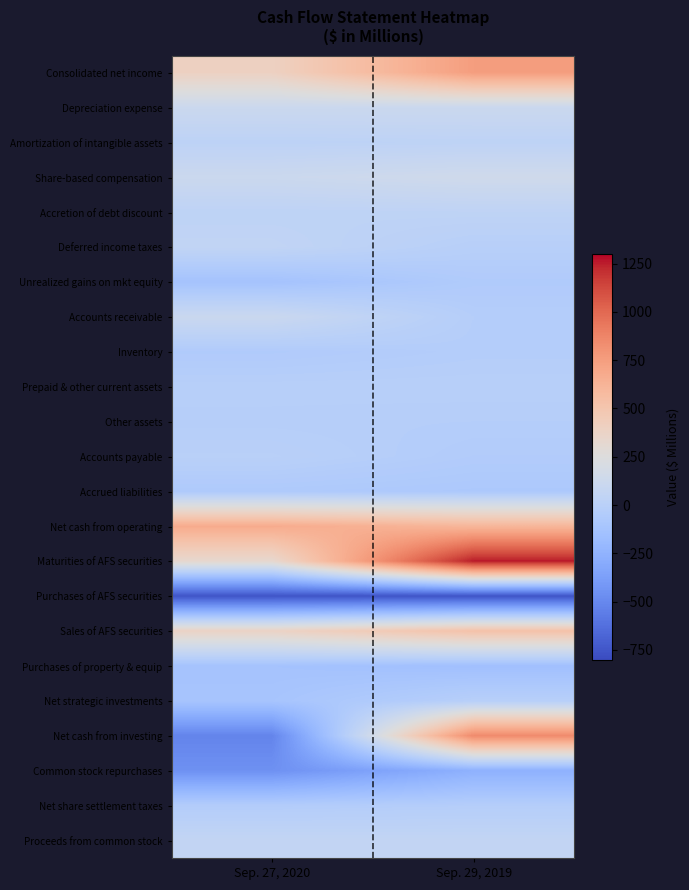

Reading left to right, list all the values displayed in this chart.

Consolidated net income: Sep. 27, 2020=399	Sep. 29, 2019=751
Depreciation expense: Sep. 27, 2020=114	Sep. 29, 2019=113
Amortization of intangible assets: Sep. 27, 2020=23	Sep. 29, 2019=30
Share-based compensation: Sep. 27, 2020=116	Sep. 29, 2019=145
Accretion of debt discount: Sep. 27, 2020=29	Sep. 29, 2019=36
Deferred income taxes: Sep. 27, 2020=50	Sep. 29, 2019=-13
Unrealized gains on mkt equity: Sep. 27, 2020=-128	Sep. 29, 2019=-57
Accounts receivable: Sep. 27, 2020=108	Sep. 29, 2019=-29
Inventory: Sep. 27, 2020=-56	Sep. 29, 2019=-33
Prepaid & other current assets: Sep. 27, 2020=-15	Sep. 29, 2019=-14
Other assets: Sep. 27, 2020=-25	Sep. 29, 2019=-29
Accounts payable: Sep. 27, 2020=-2	Sep. 29, 2019=-46
Accrued liabilities: Sep. 27, 2020=-68	Sep. 29, 2019=-81
Net cash from operating: Sep. 27, 2020=674	Sep. 29, 2019=608
Maturities of AFS securities: Sep. 27, 2020=327	Sep. 29, 2019=1262
Purchases of AFS securities: Sep. 27, 2020=-757	Sep. 29, 2019=-760
Sales of AFS securities: Sep. 27, 2020=379	Sep. 29, 2019=528
Purchases of property & equip: Sep. 27, 2020=-127	Sep. 29, 2019=-152
Net strategic investments: Sep. 27, 2020=-112	Sep. 29, 2019=-15
Net cash from investing: Sep. 27, 2020=-520	Sep. 29, 2019=849
Common stock repurchases: Sep. 27, 2020=-455	Sep. 29, 2019=-261
Net share settlement taxes: Sep. 27, 2020=-41	Sep. 29, 2019=-30
Proceeds from common stock: Sep. 27, 2020=61	Sep. 29, 2019=59